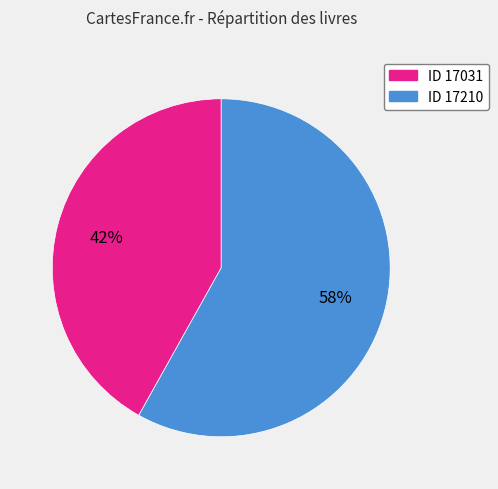

To the nearest percent, what is the difference between the largest and smallest slice percentages?

16%